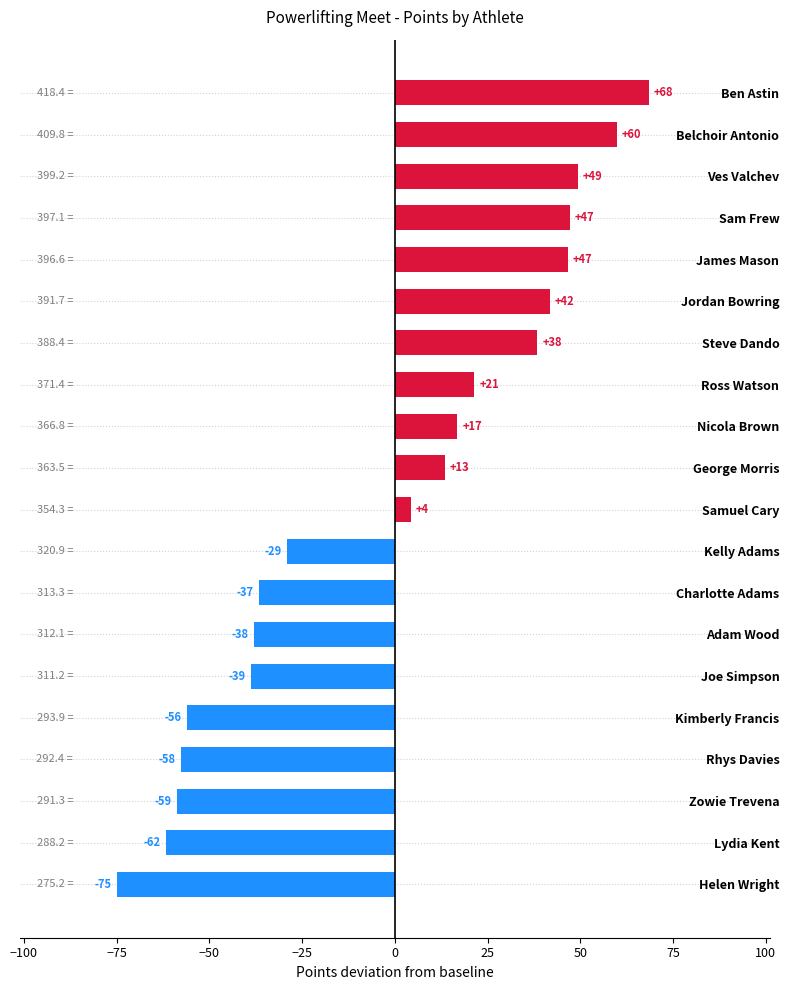

At which category does the chart reach its minimum across all series?

Helen Wright